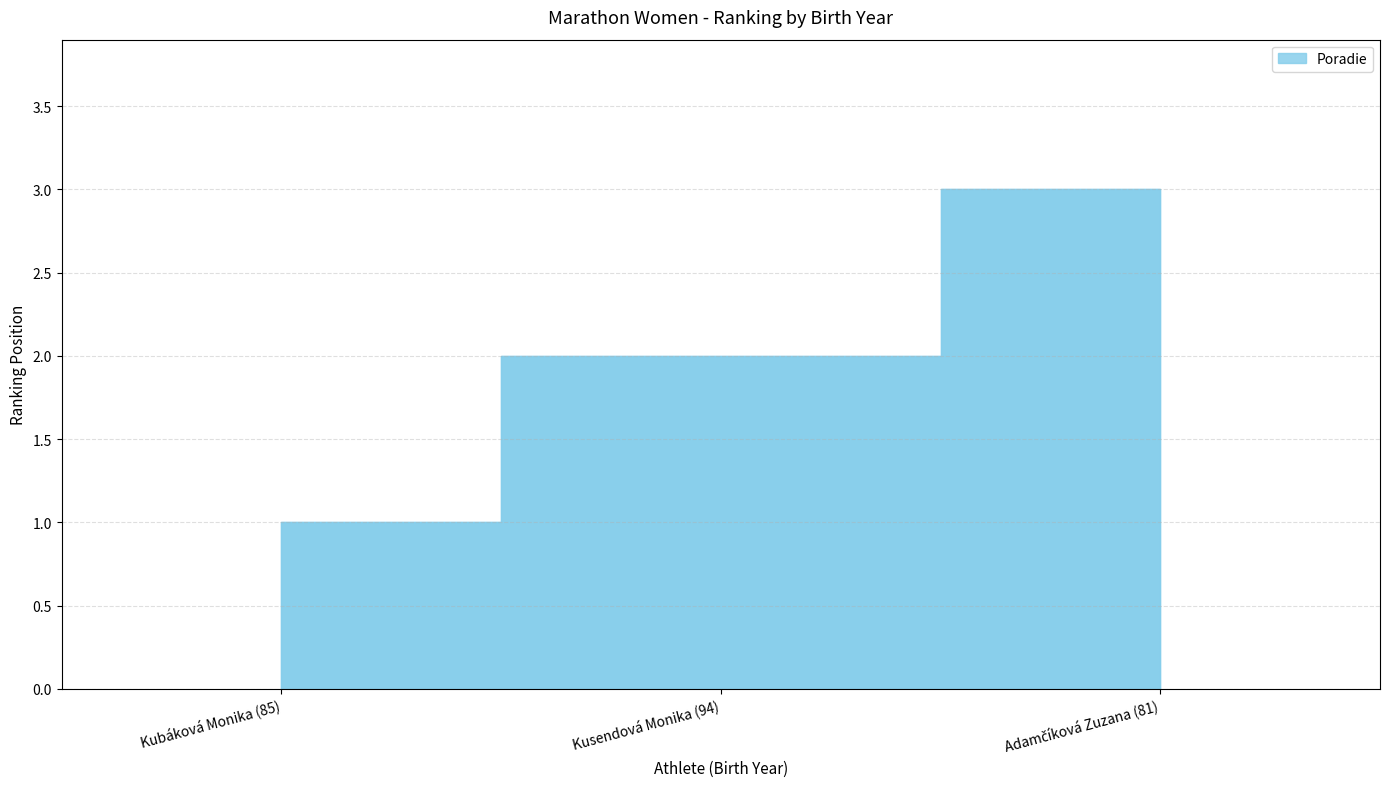

True or false: the data shows 1 at Kusendová Monika (94).

False